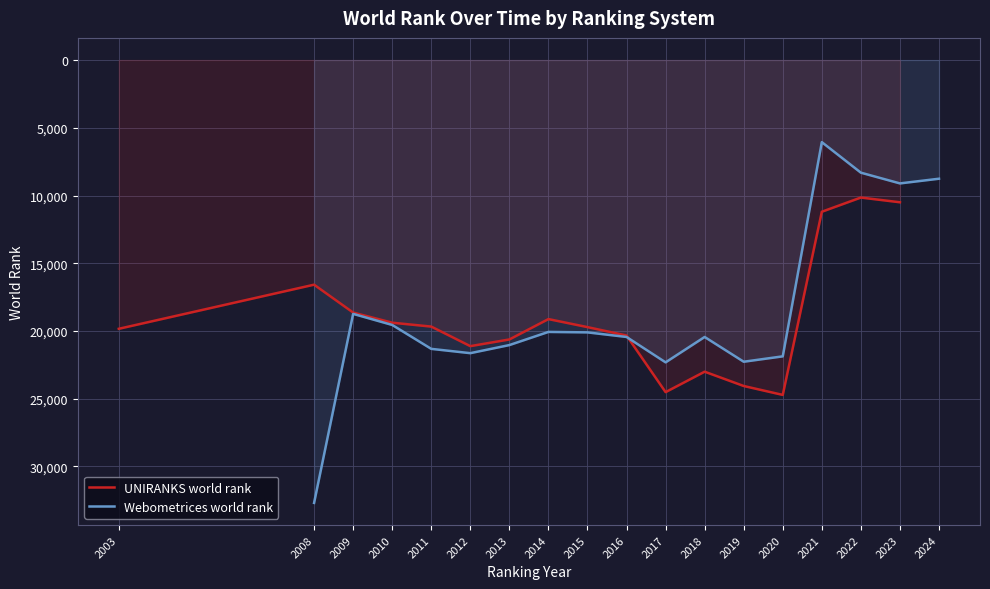

Between 2019 and 2016, which is larger?

2019